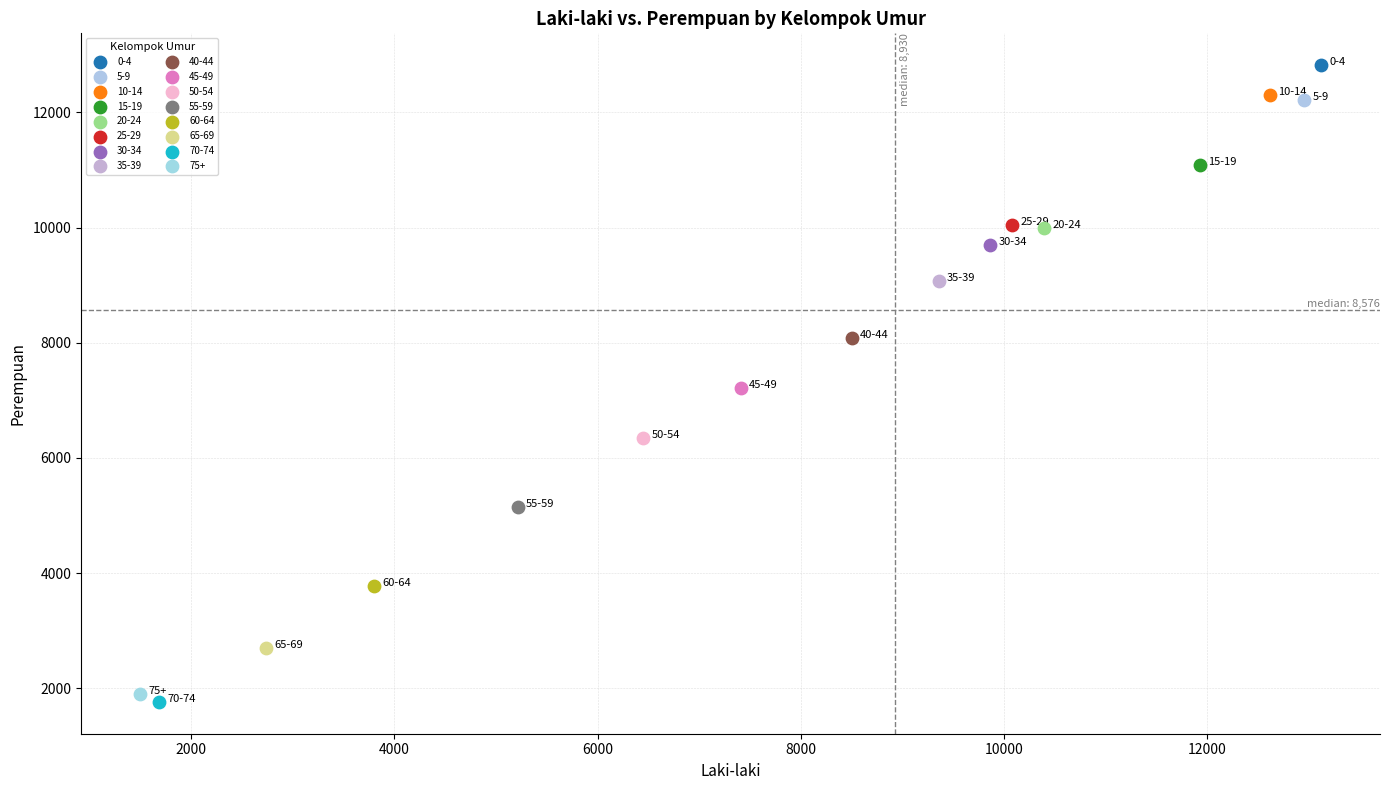

Which series contains the lowest Y value?

70-74